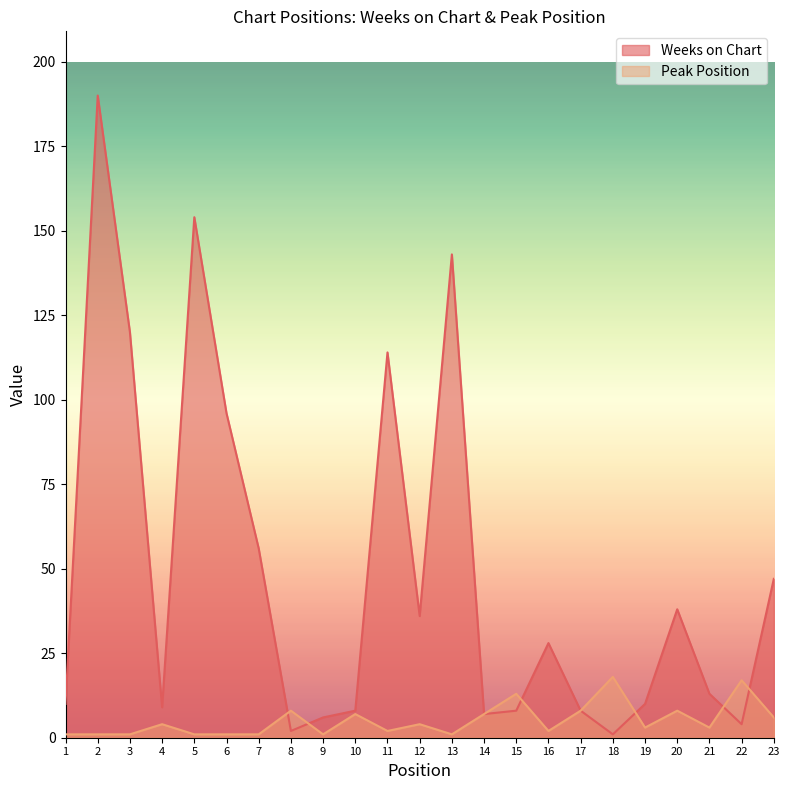

What is the value of the Peak Position point at the 5th from the left?

1